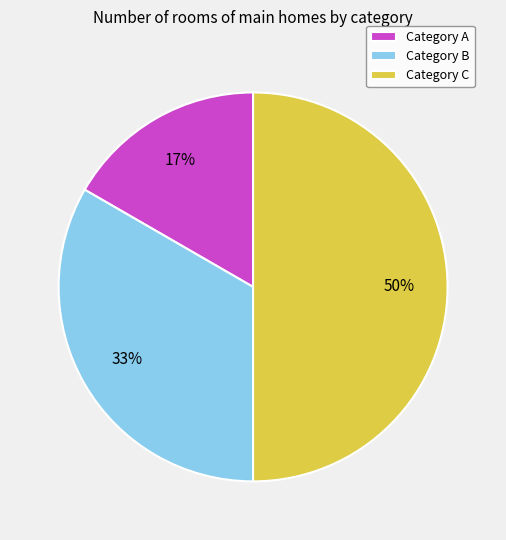

How many segments does this pie chart have?

3